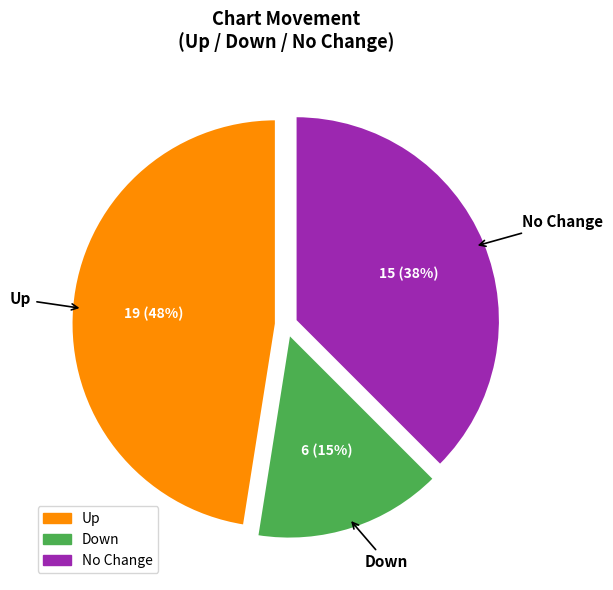

To the nearest percent, what is the difference between the No Change and Up slice percentages?

10%